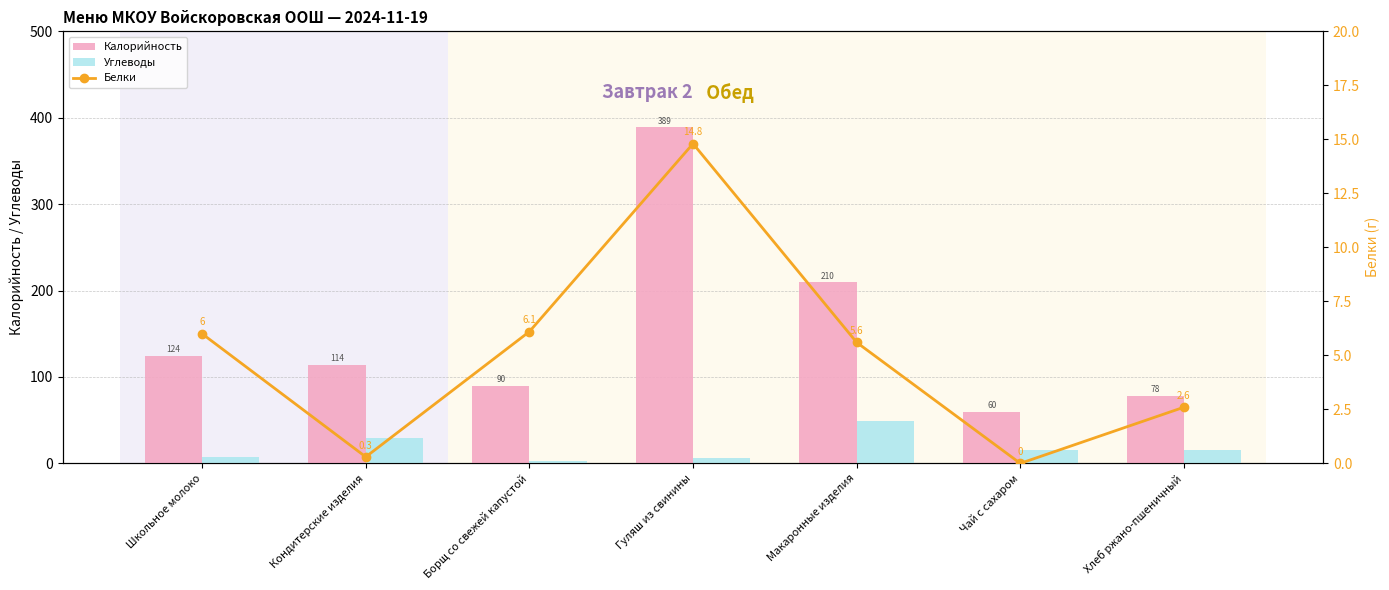

What is the spread (max minus min) of values at Чай с сахаром?

60.0